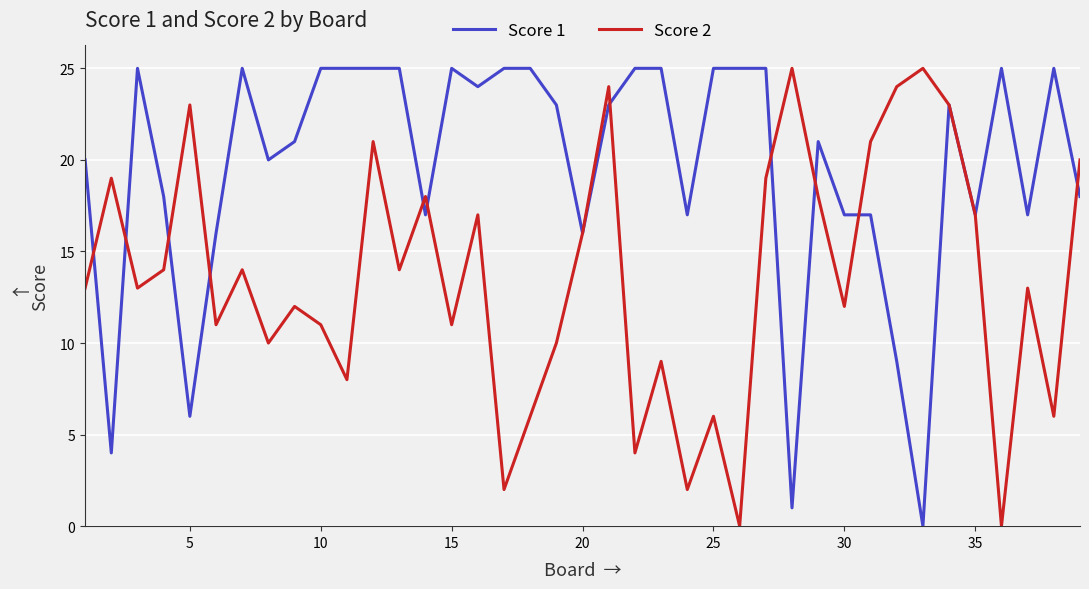

What is the maximum value shown in the chart?

25